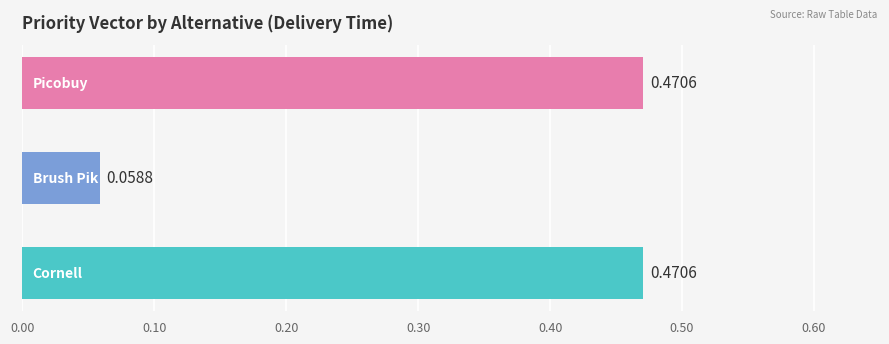

What is the sum of all values?

1.0